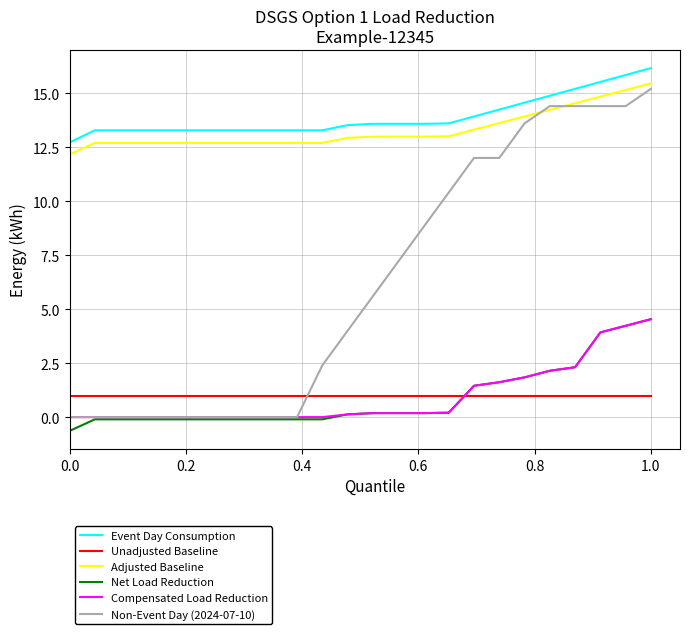

Which series has the widest spread of values?

Non-Event Day (2024-07-10)